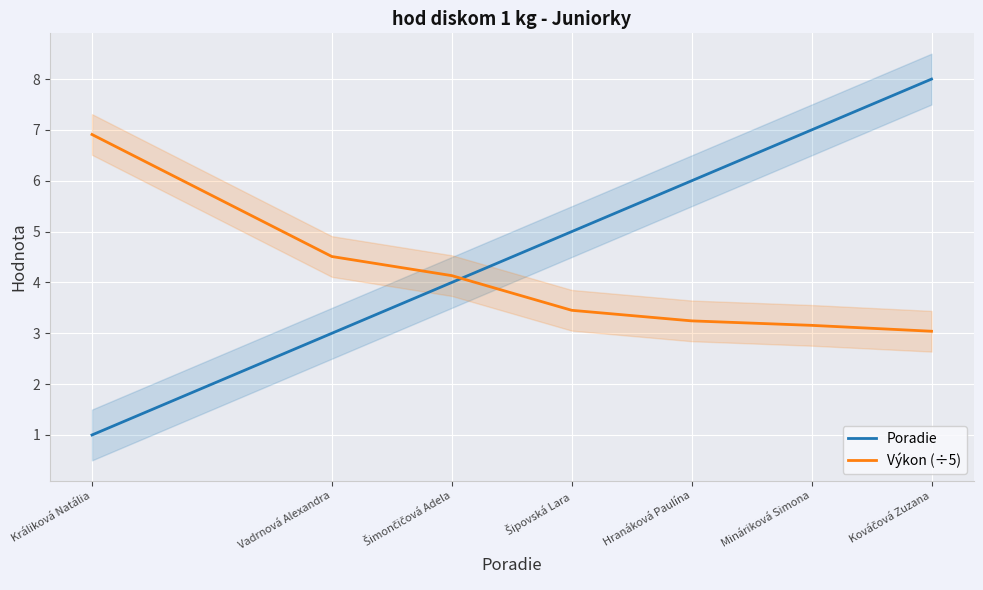

Reading right to left, what are all the values shown in this chart?

Poradie: Kováčová Zuzana=8.0	Mináriková Simona=7.0	Hranáková Paulína=6.0	Šipovská Lara=5.0	Šimončičová Adela=4.0	Vadrnová Alexandra=3.0	Králiková Natália=1.0
Výkon (÷5): Kováčová Zuzana=3.0	Mináriková Simona=3.2	Hranáková Paulína=3.2	Šipovská Lara=3.5	Šimončičová Adela=4.1	Vadrnová Alexandra=4.5	Králiková Natália=6.9